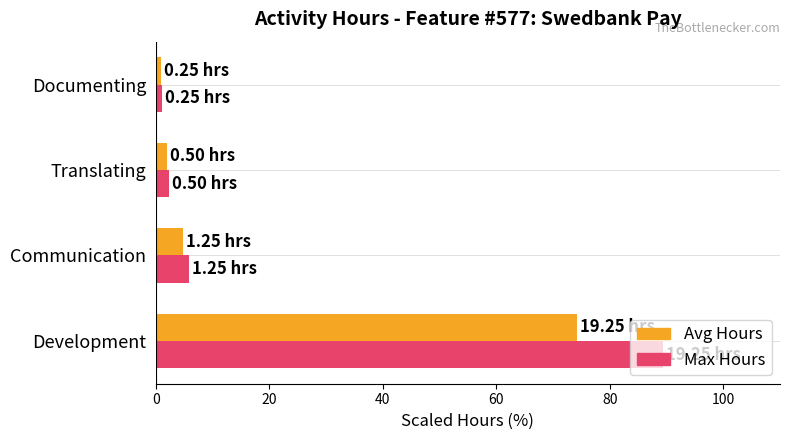

At which category is the sum across all series the highest?

Development